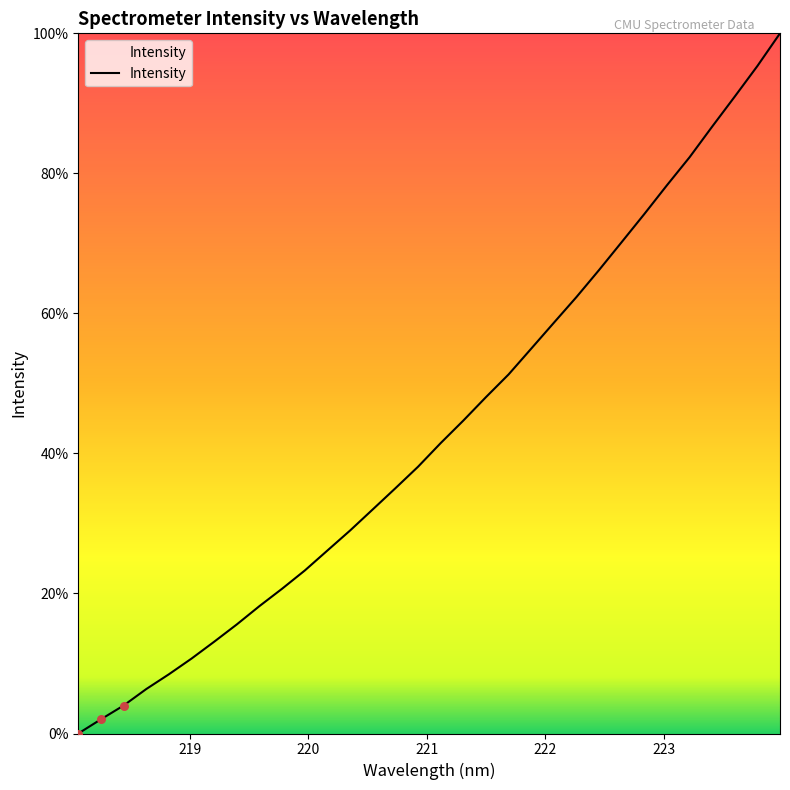

What is the difference between the maximum and minimum values?

100.0